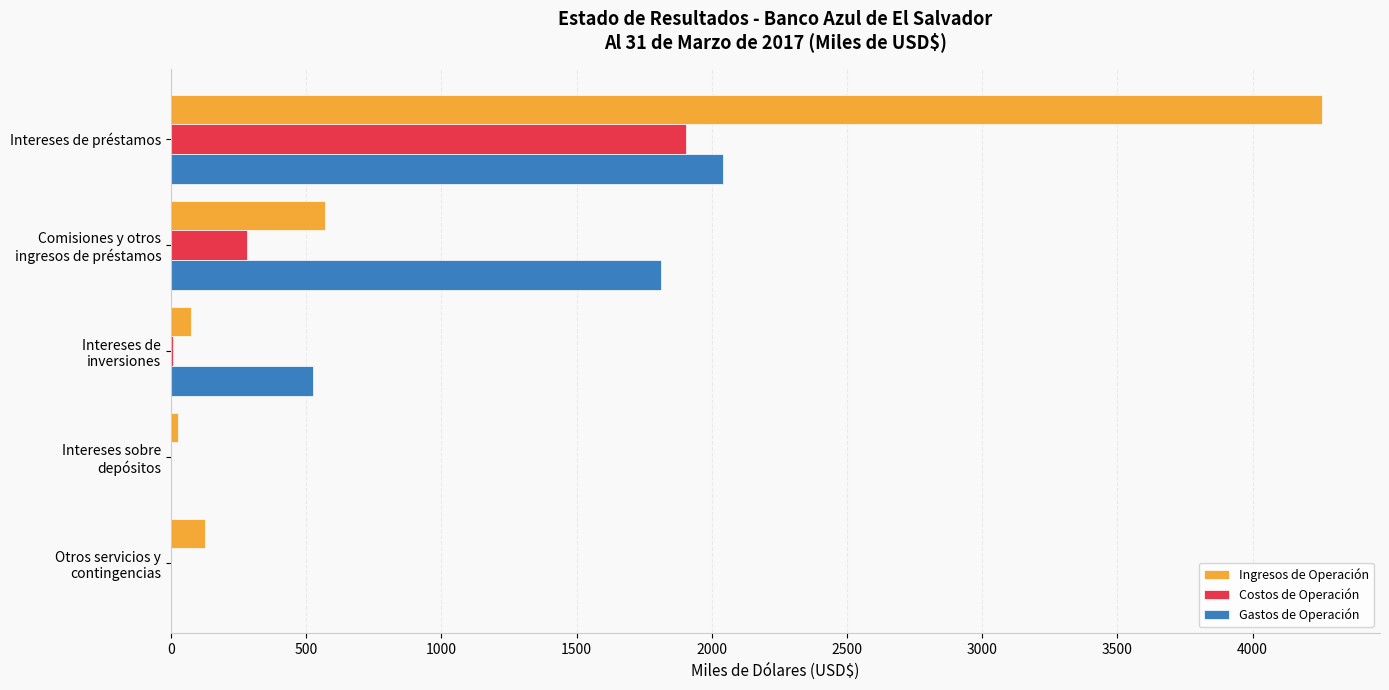

Which category has the highest value in the Costos de Operación series?

Intereses de préstamos